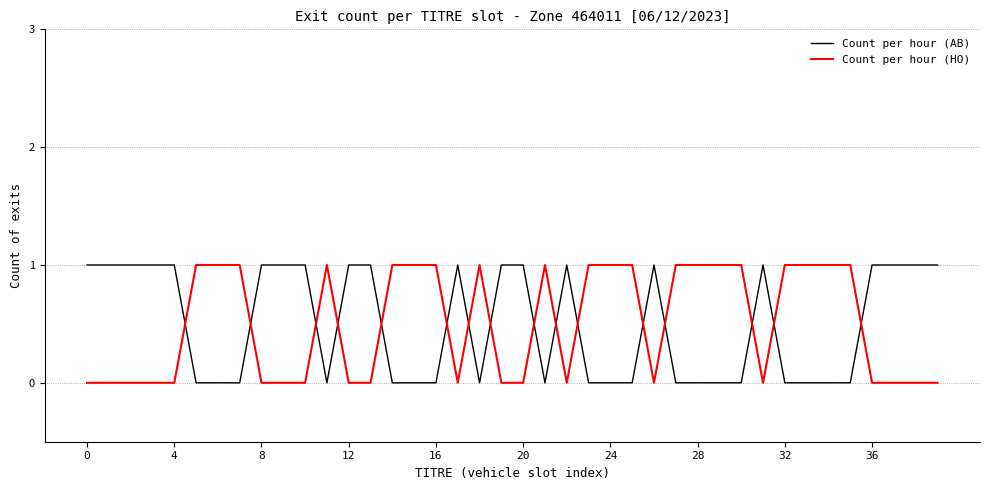

How many intersections are there between Count per hour (HO) and Count per hour (AB)?

16